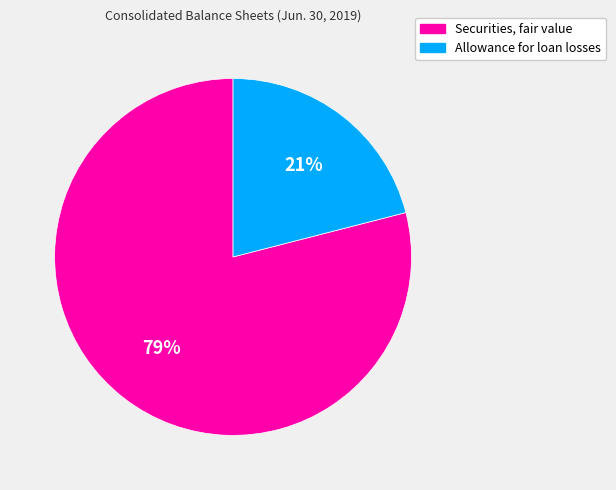

Is it true that Securities, fair value is 79% of the pie?

True